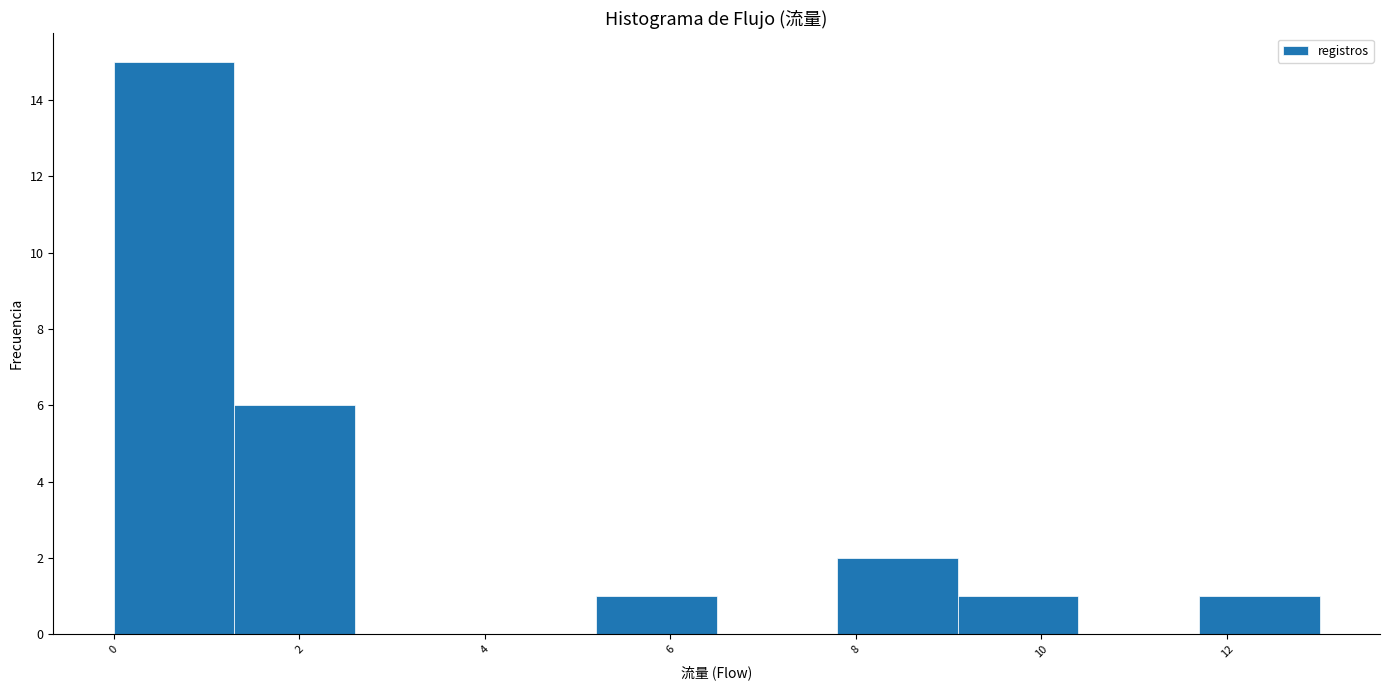

What is the height of the bar covering 0.0 to 1.3 on the x-axis? Neither the bar edges nor the heights are printed on the chart, so give them approximately, as read against the axes.

15